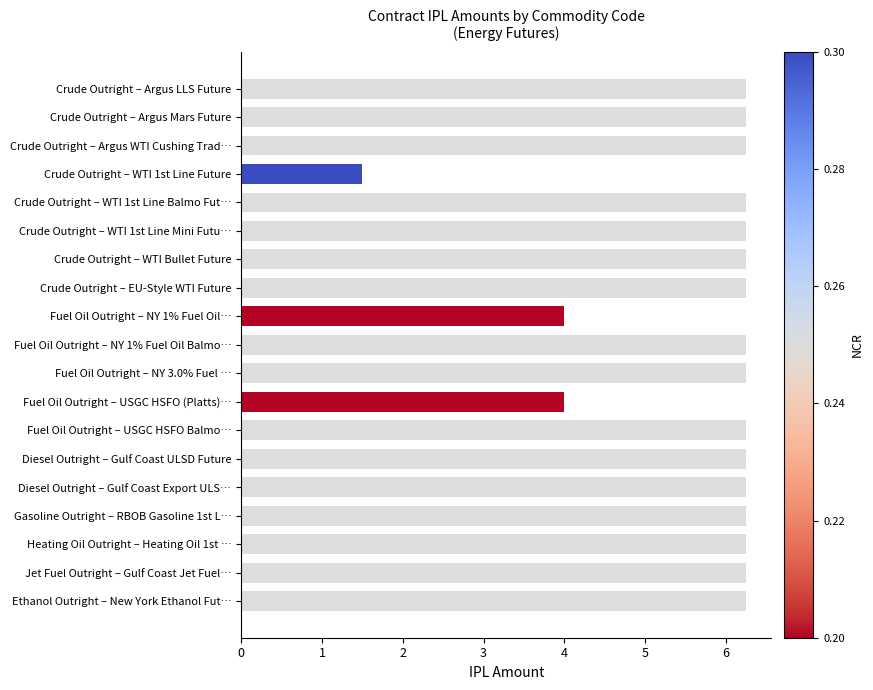

What is the average value?

5.8